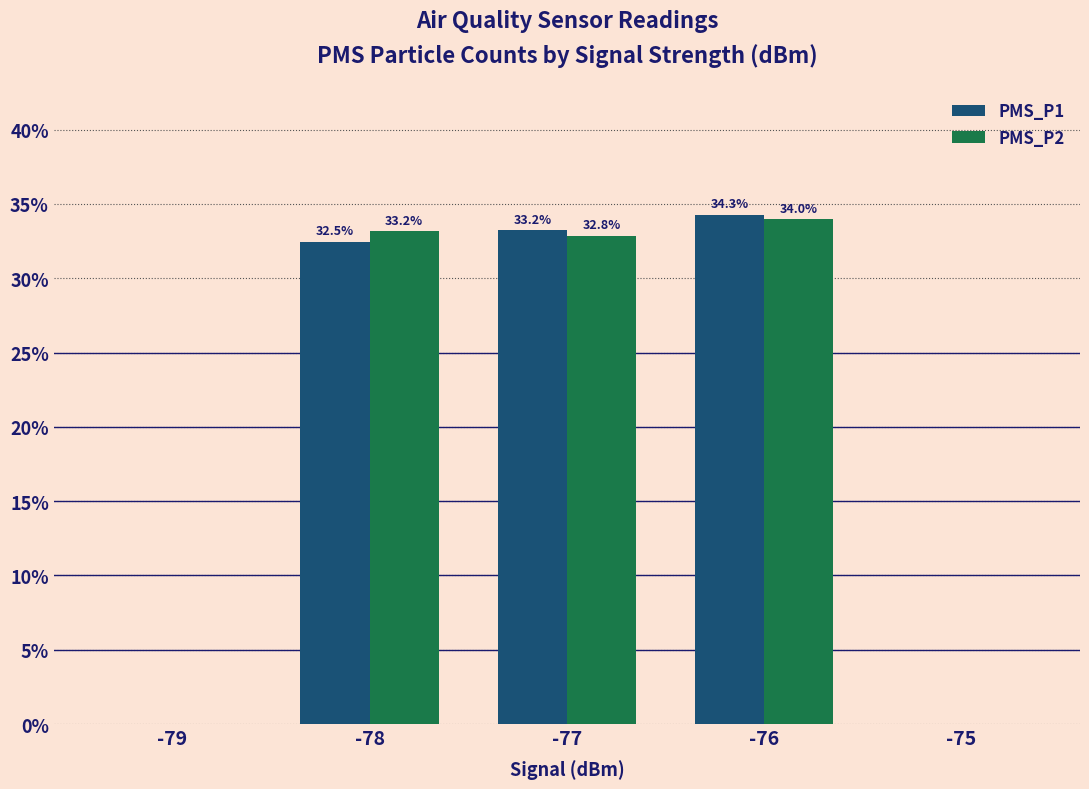

Is the value of PMS_P2 at -78 greater than the value of PMS_P1 at -78?

Yes